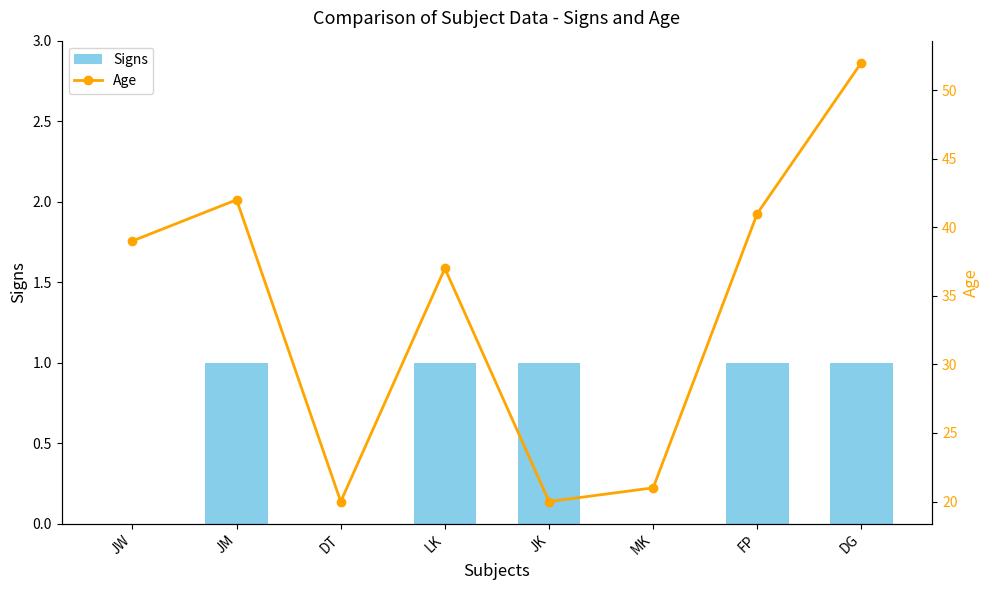

Which category has the lowest value across all series?

JW